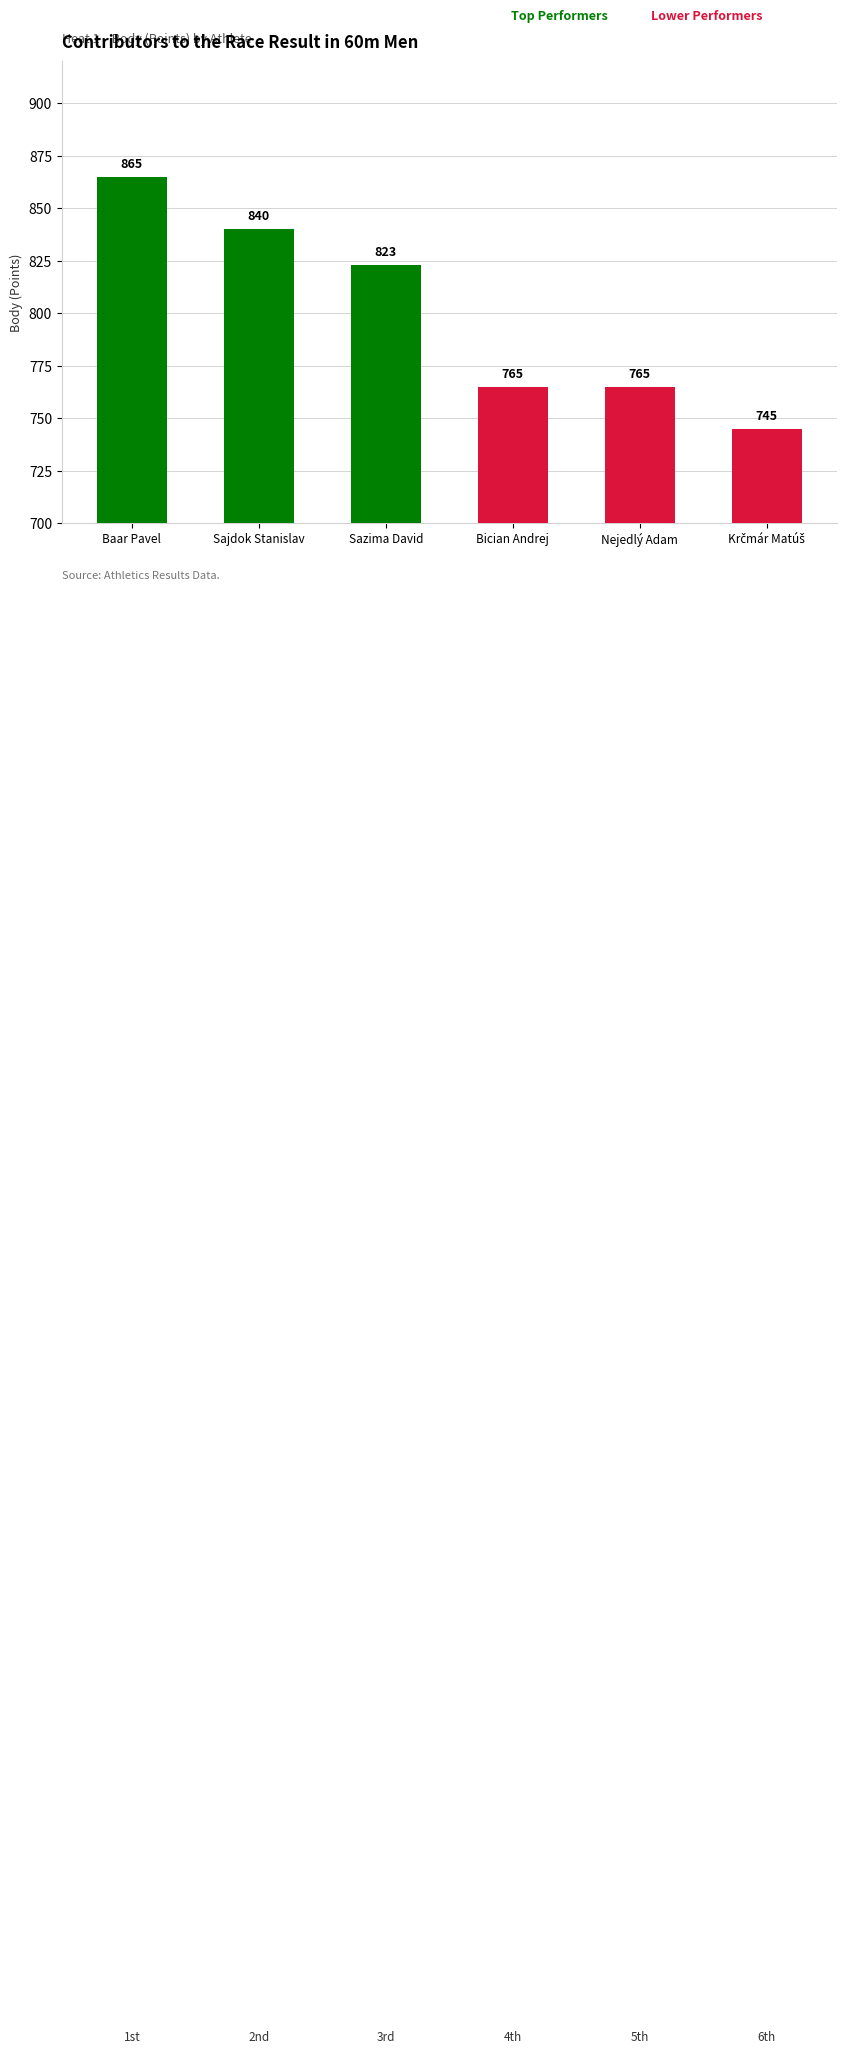

Reading left to right, list all the values displayed in this chart.

865	840	823	765	765	745